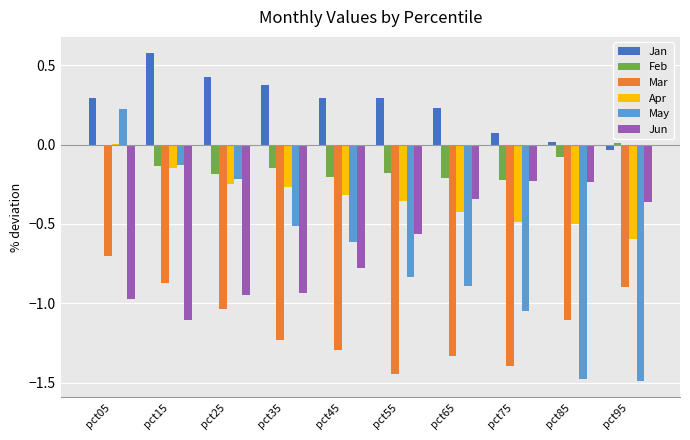

How many values in the Mar series exceed -1?

3